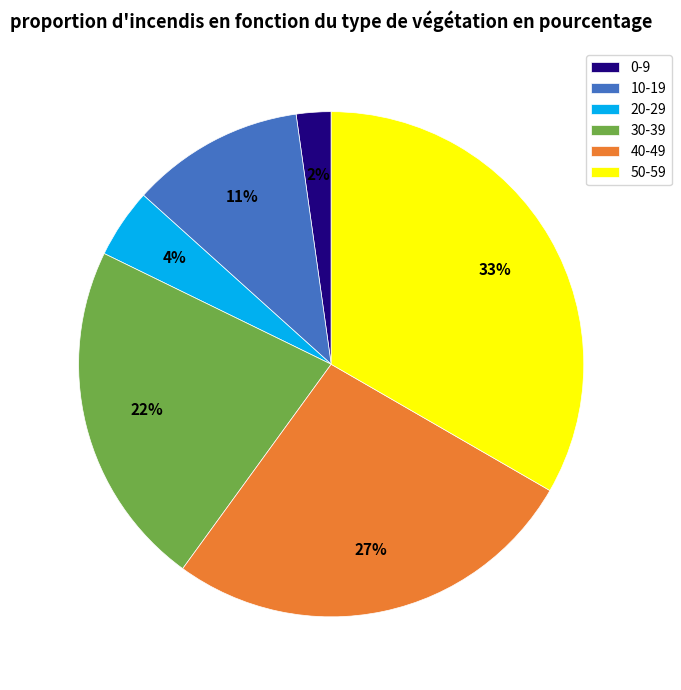

Combined, do 40-49 and 30-39 account for over 50%?

No